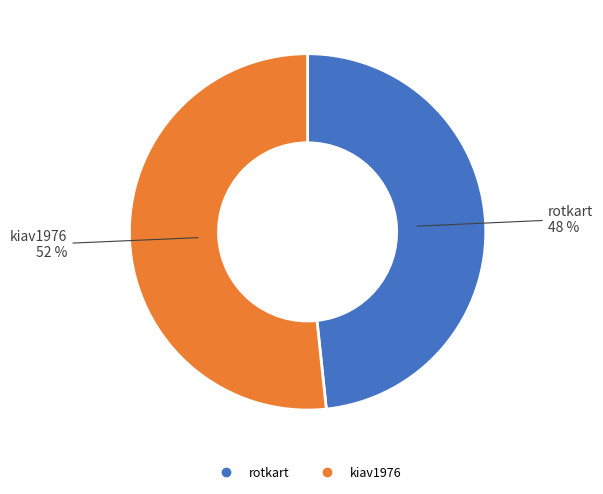

Which category accounts for the majority?

kiav1976